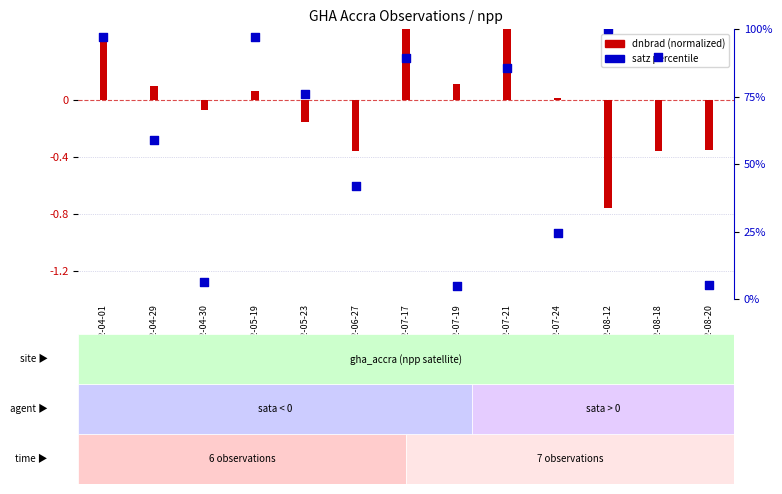

At how many categories does at least one series exceed 27?

9